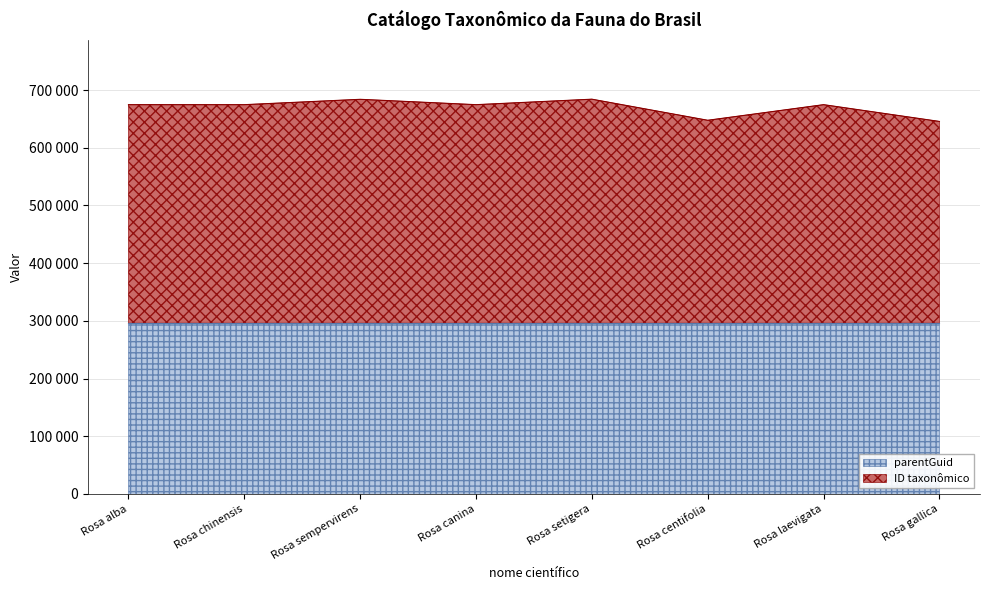

The chart shows a value of 674755 at Rosa laevigata. True or false?

True